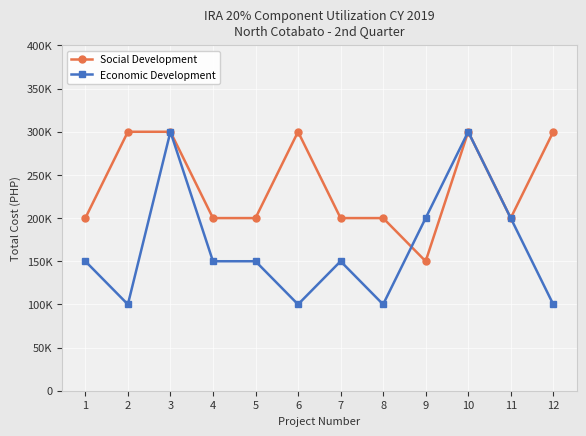

Is this an area chart (filled region under the line)?

No